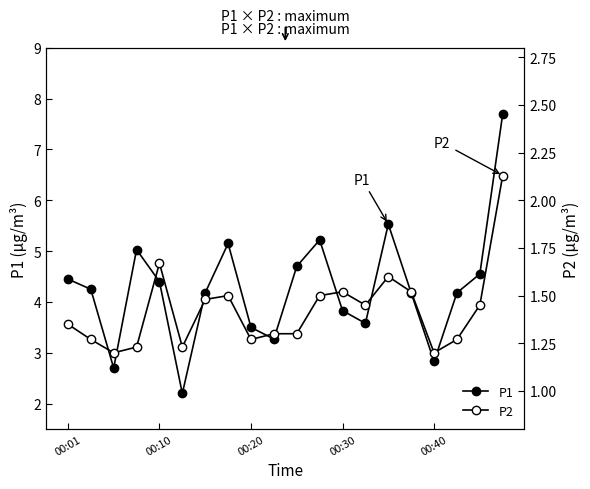

True or false: P2 and P1 cross at least once.

False